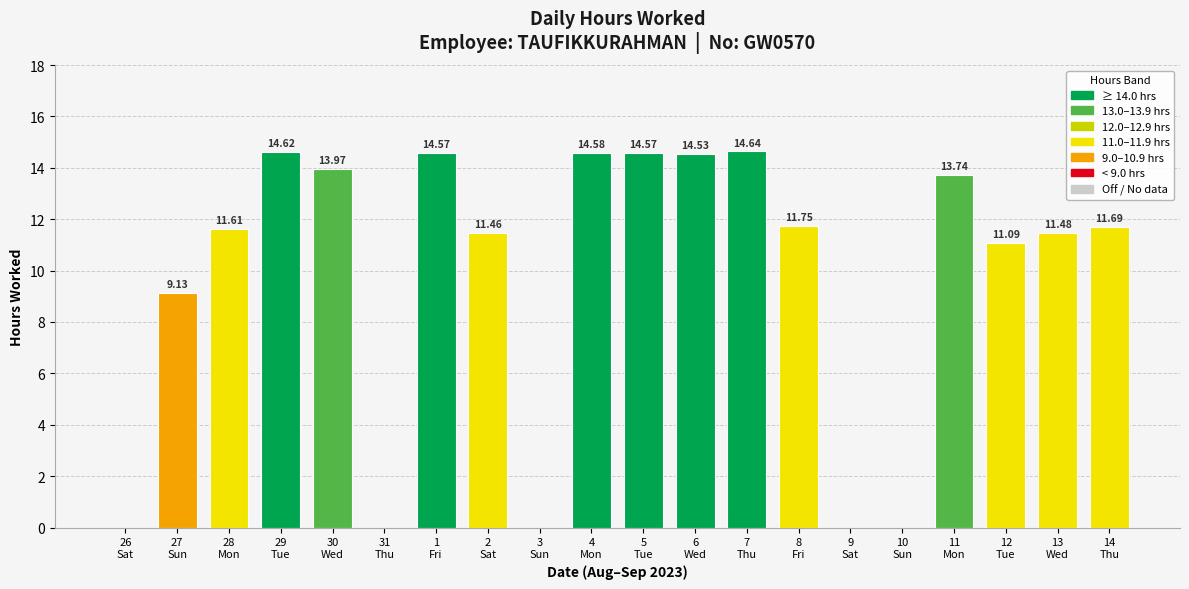

Reading left to right, extract all data points from this chart.

0.0	9.1	11.6	14.6	14.0	0.0	14.6	11.5	0.0	14.6	14.6	14.5	14.6	11.8	0.0	0.0	13.7	11.1	11.5	11.7